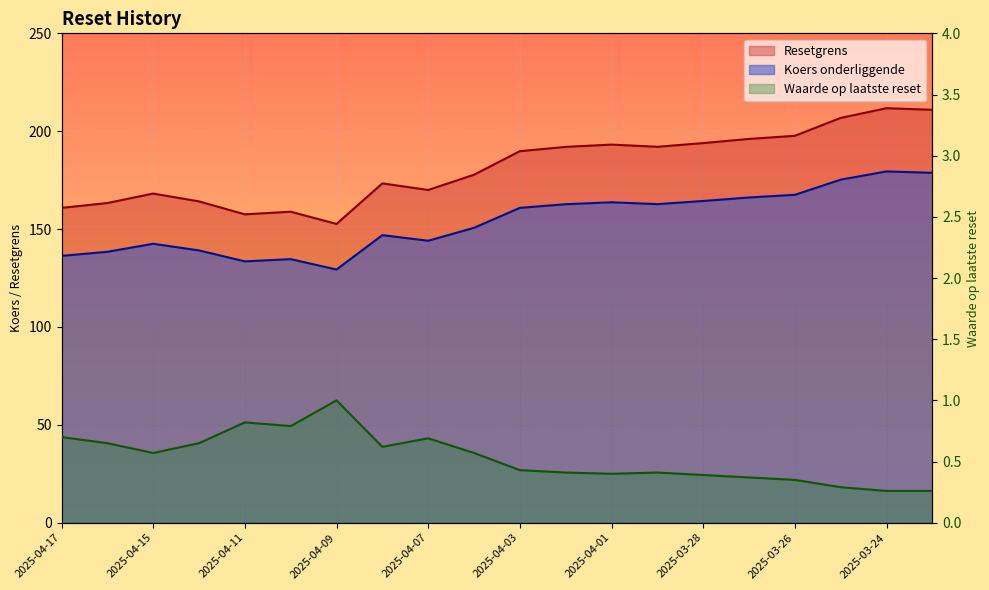

How many Waarde op laatste reset values are between 0 and 1?

20